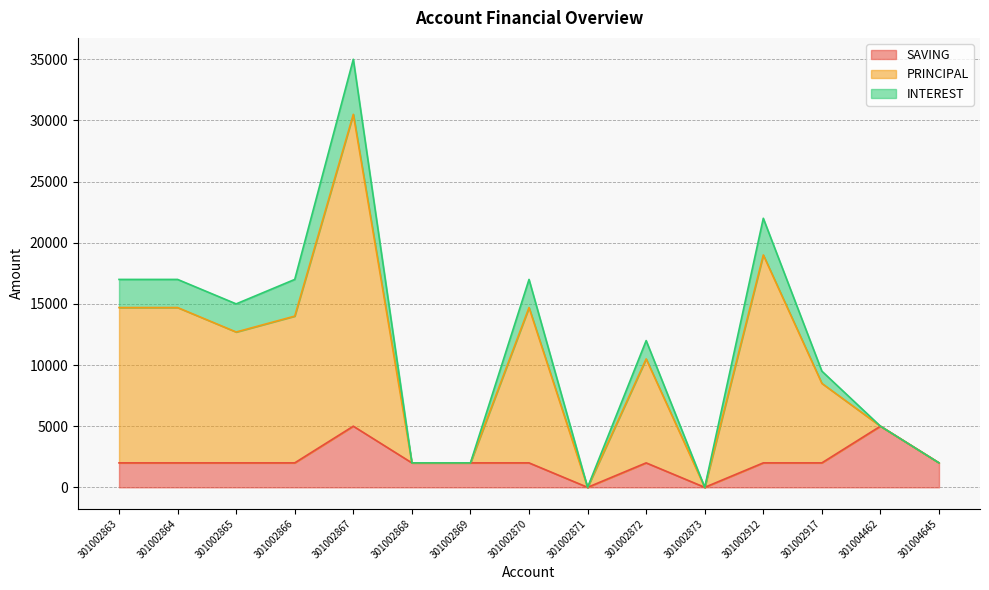

True or false: SAVING has a value of 2000 at 301002864.

True